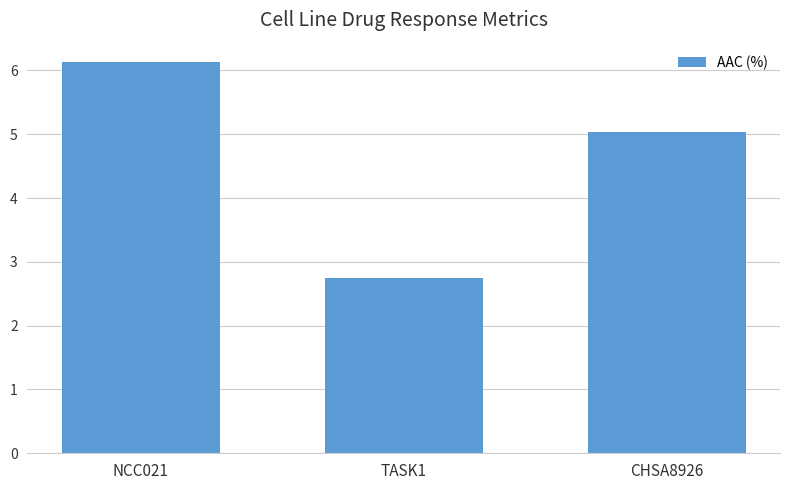

What is the maximum value shown in the chart?

6.1